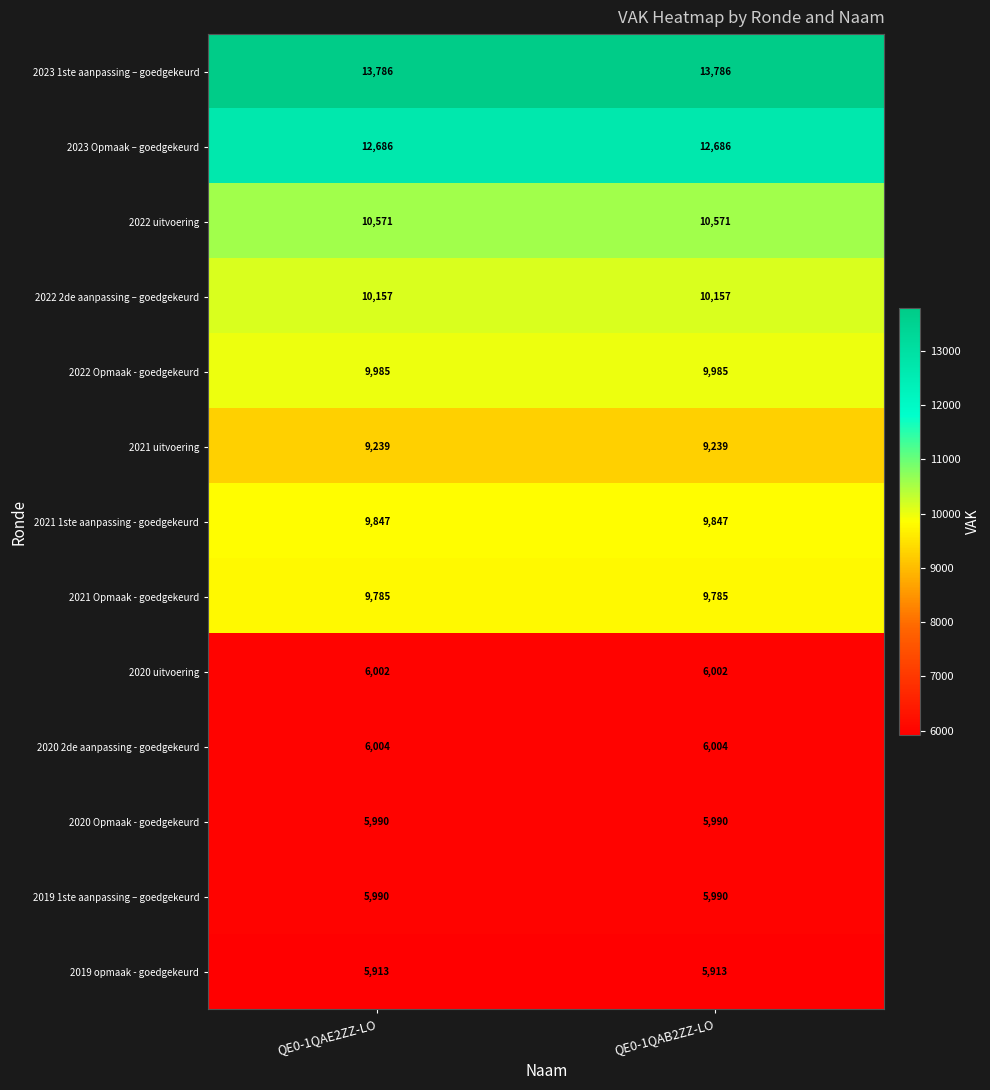

What is the difference between the highest and lowest values at QE0-1QAE2ZZ-LO?

7873